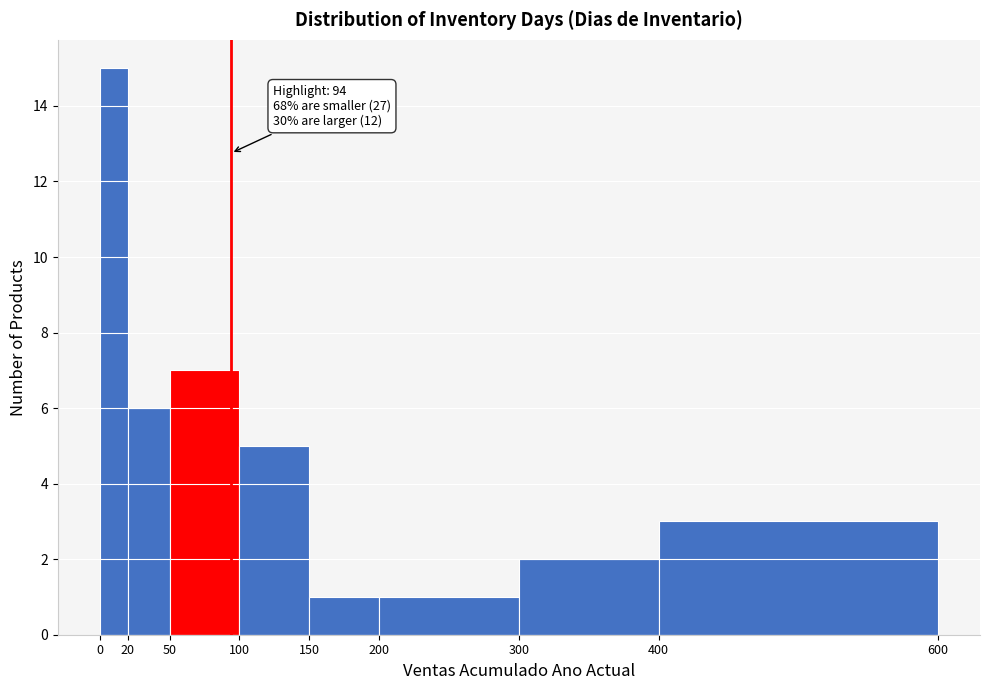

Which range on the x-axis has the tallest bar?

0 to 20